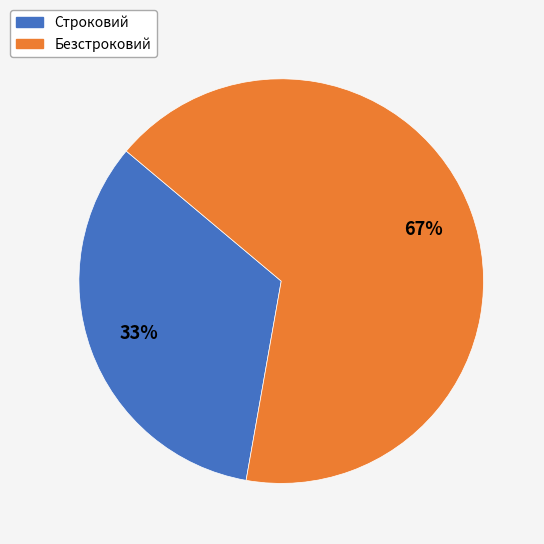

How many segments does this pie chart have?

2